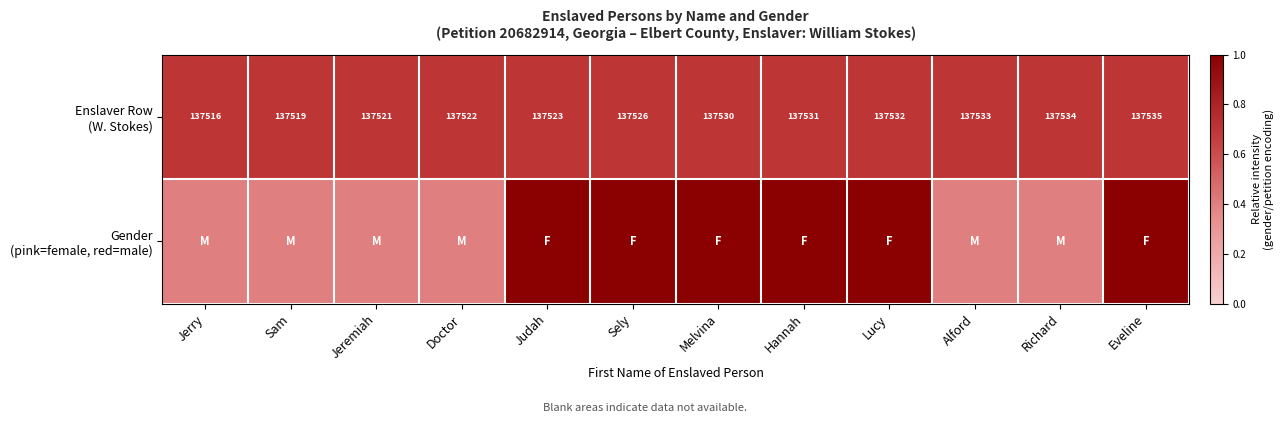

What is the difference between the highest and lowest values at Jerry?

0.3